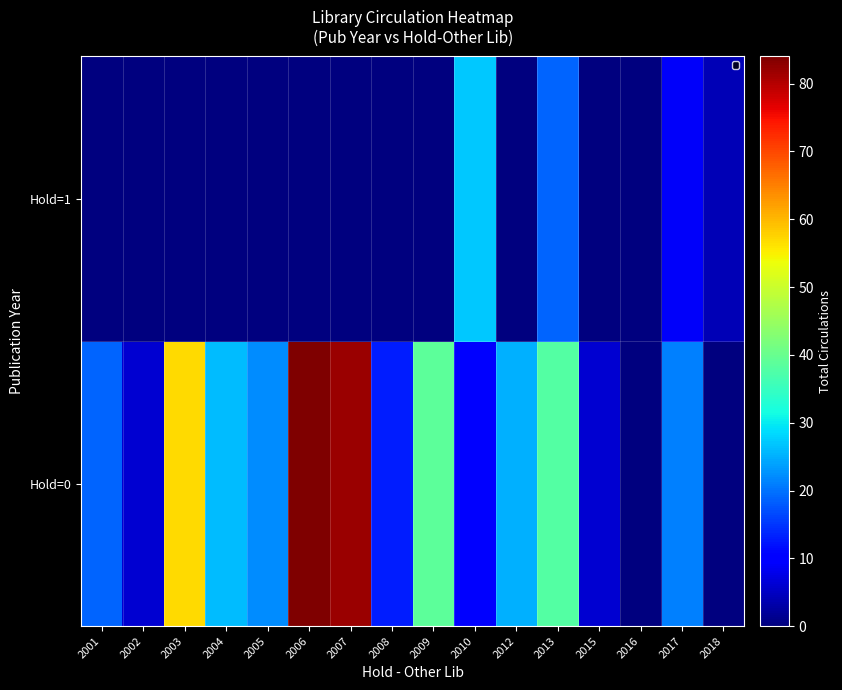

Reading left to right, transcribe all the data shown in this chart.

Hold=0: 2001=19	2002=6	2003=57	2004=26	2005=22	2006=84	2007=82	2008=13	2009=39	2010=10	2012=25	2013=38	2015=6	2016=0	2017=21	2018=0
Hold=1: 2001=0	2002=0	2003=0	2004=0	2005=0	2006=0	2007=0	2008=0	2009=0	2010=27	2012=0	2013=19	2015=0	2016=0	2017=9	2018=4